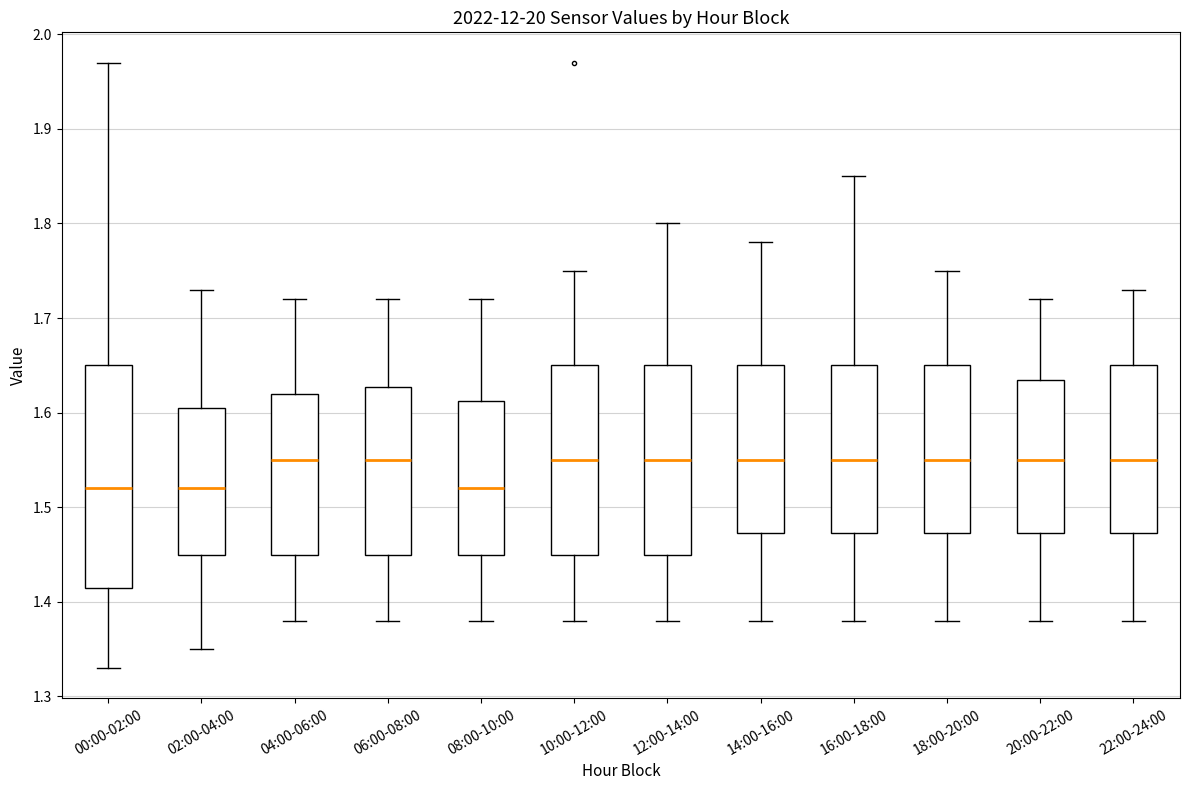

Reading left to right, transcribe this box plot: for each box, give where its median line is, the range the box spans, and where its two whiskers end, as read against the y-axis. The values are not printed on the chart, so give them approximately, as read against the axis.

00:00-02:00: median 1.52, box 1.42 to 1.65, whiskers 1.33 to 1.97
02:00-04:00: median 1.52, box 1.45 to 1.61, whiskers 1.35 to 1.73
04:00-06:00: median 1.55, box 1.45 to 1.62, whiskers 1.38 to 1.72
06:00-08:00: median 1.55, box 1.45 to 1.63, whiskers 1.38 to 1.72
08:00-10:00: median 1.52, box 1.45 to 1.61, whiskers 1.38 to 1.72
10:00-12:00: median 1.55, box 1.45 to 1.65, whiskers 1.38 to 1.75
12:00-14:00: median 1.55, box 1.45 to 1.65, whiskers 1.38 to 1.80
14:00-16:00: median 1.55, box 1.47 to 1.65, whiskers 1.38 to 1.78
16:00-18:00: median 1.55, box 1.47 to 1.65, whiskers 1.38 to 1.85
18:00-20:00: median 1.55, box 1.47 to 1.65, whiskers 1.38 to 1.75
20:00-22:00: median 1.55, box 1.47 to 1.64, whiskers 1.38 to 1.72
22:00-24:00: median 1.55, box 1.47 to 1.65, whiskers 1.38 to 1.73